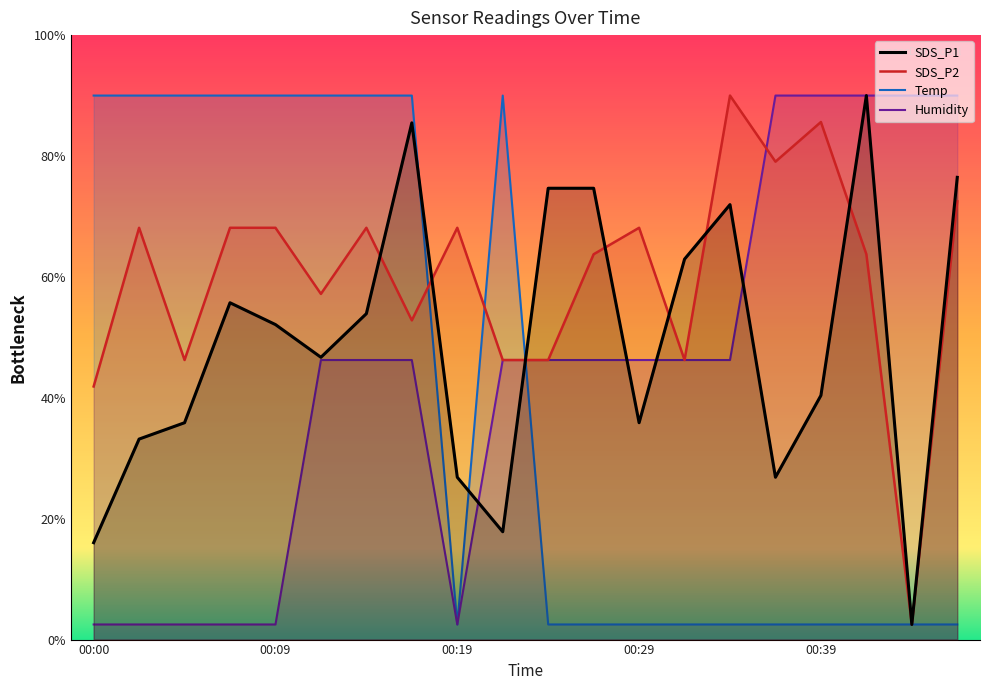

After their last crossing, which series has the higher values: Temp or SDS_P2?

SDS_P2